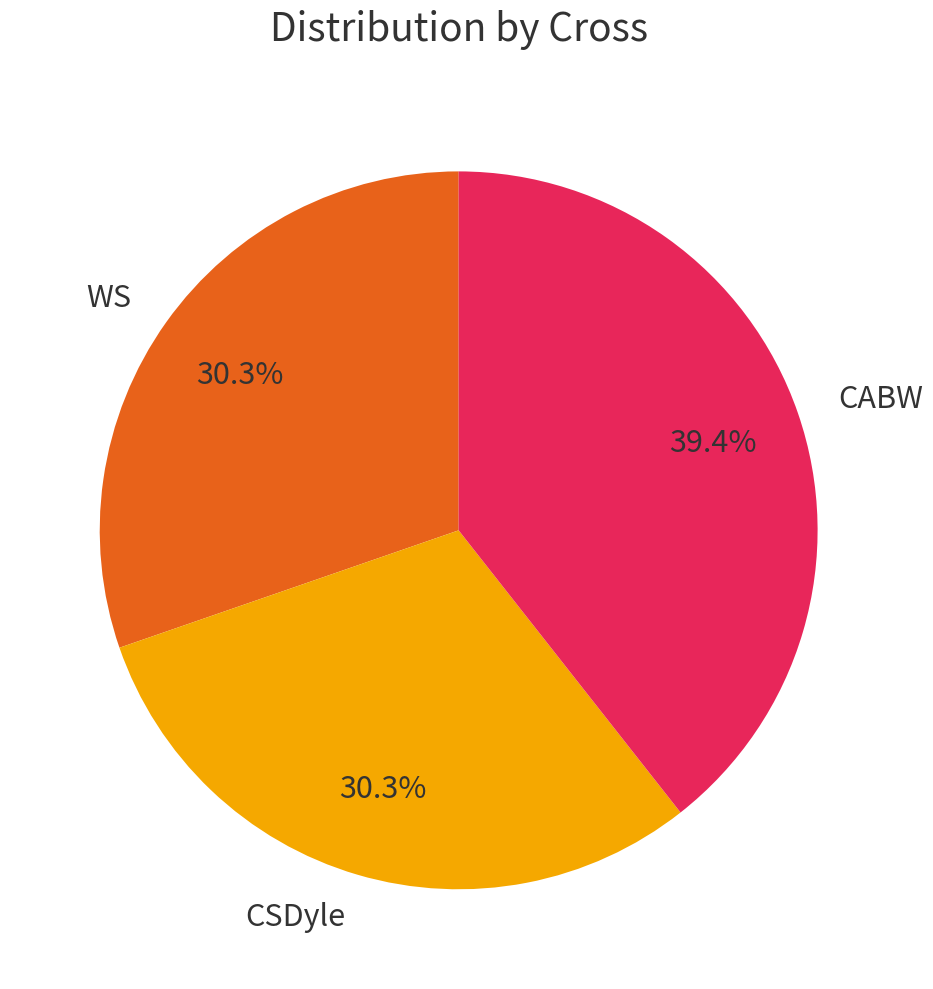

The WS slice represents 37% of the pie. True or false?

False